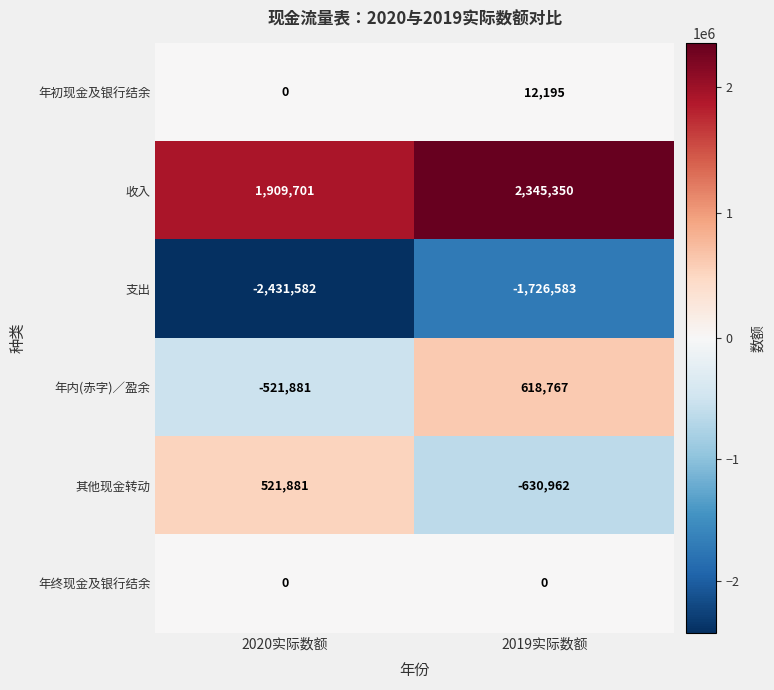

The value of 年终现金及银行结余 at 2020实际数额 is 0. True or false?

True